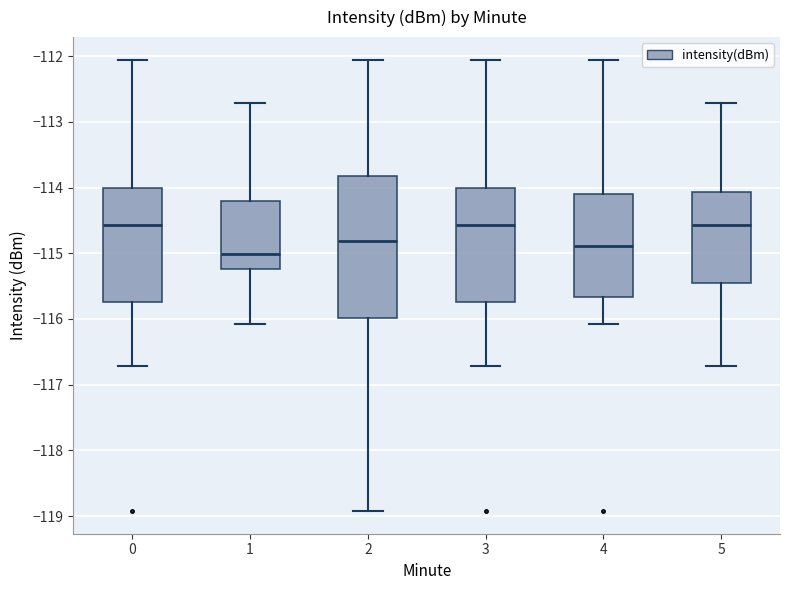

Comparing the boxes themselves (not the whiskers), which one is the tallest?

2